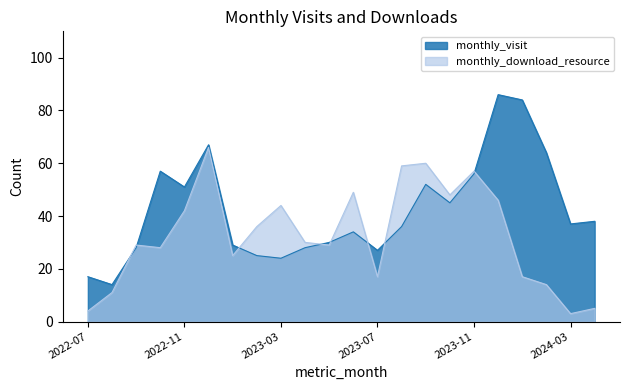

At how many categories does at least one series exceed 13?

22